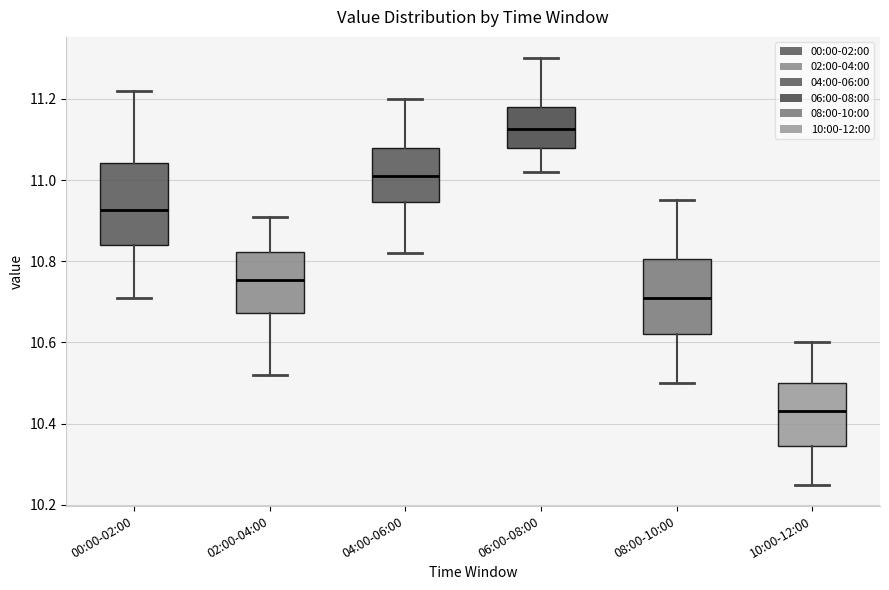

Reading left to right, read every box against the y-axis: the position of its median line, the range the box covers, and the ends of its whiskers. The values are not printed on the chart, so give them approximately, as read against the axis.

00:00-02:00: median 10.92, box 10.84 to 11.04, whiskers 10.72 to 11.22
02:00-04:00: median 10.76, box 10.68 to 10.82, whiskers 10.52 to 10.92
04:00-06:00: median 11.02, box 10.94 to 11.08, whiskers 10.82 to 11.20
06:00-08:00: median 11.12, box 11.08 to 11.18, whiskers 11.02 to 11.30
08:00-10:00: median 10.72, box 10.62 to 10.80, whiskers 10.50 to 10.96
10:00-12:00: median 10.44, box 10.34 to 10.50, whiskers 10.26 to 10.60